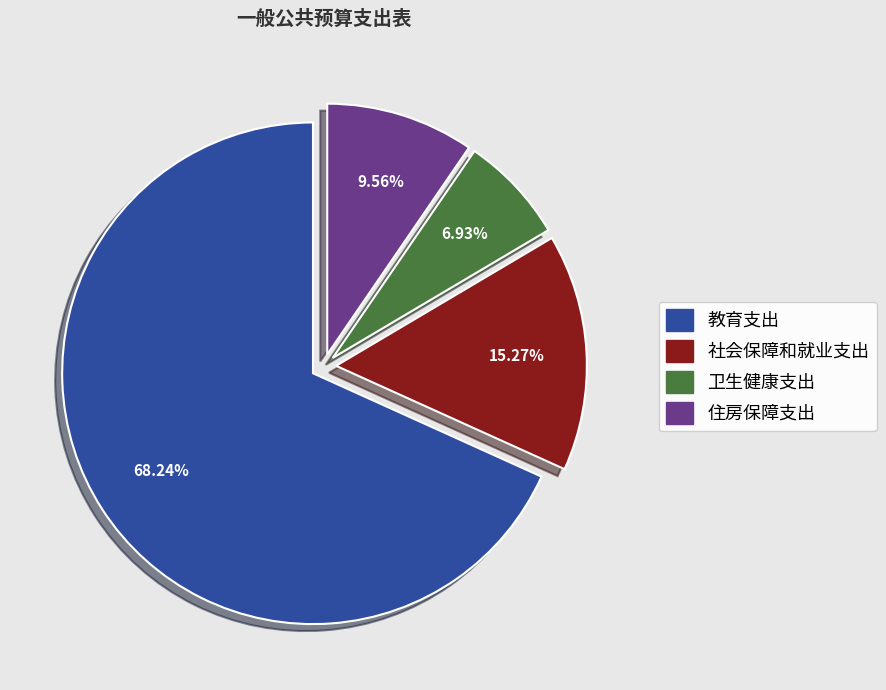

Is it true that 卫生健康支出 is 7% of the pie?

True